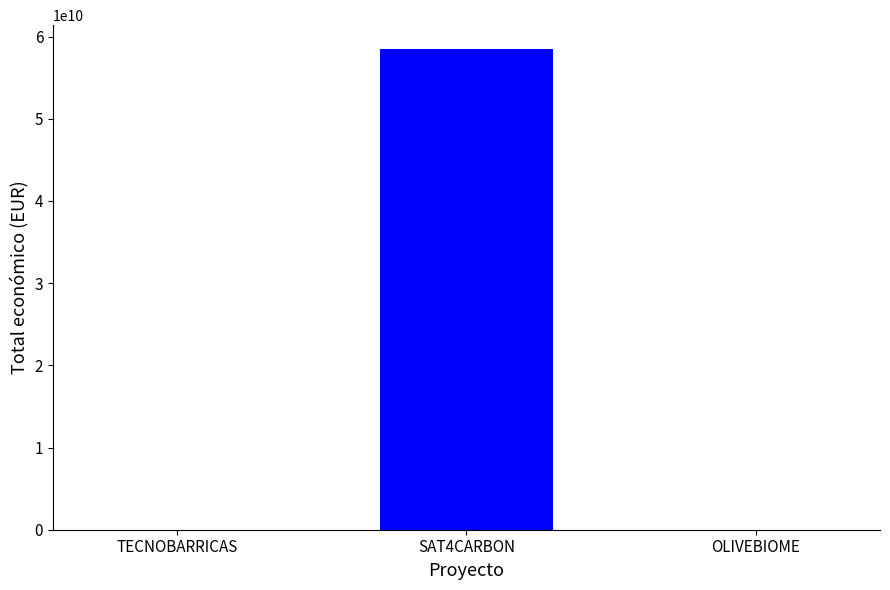

The value at SAT4CARBON is 58462941715. True or false?

True